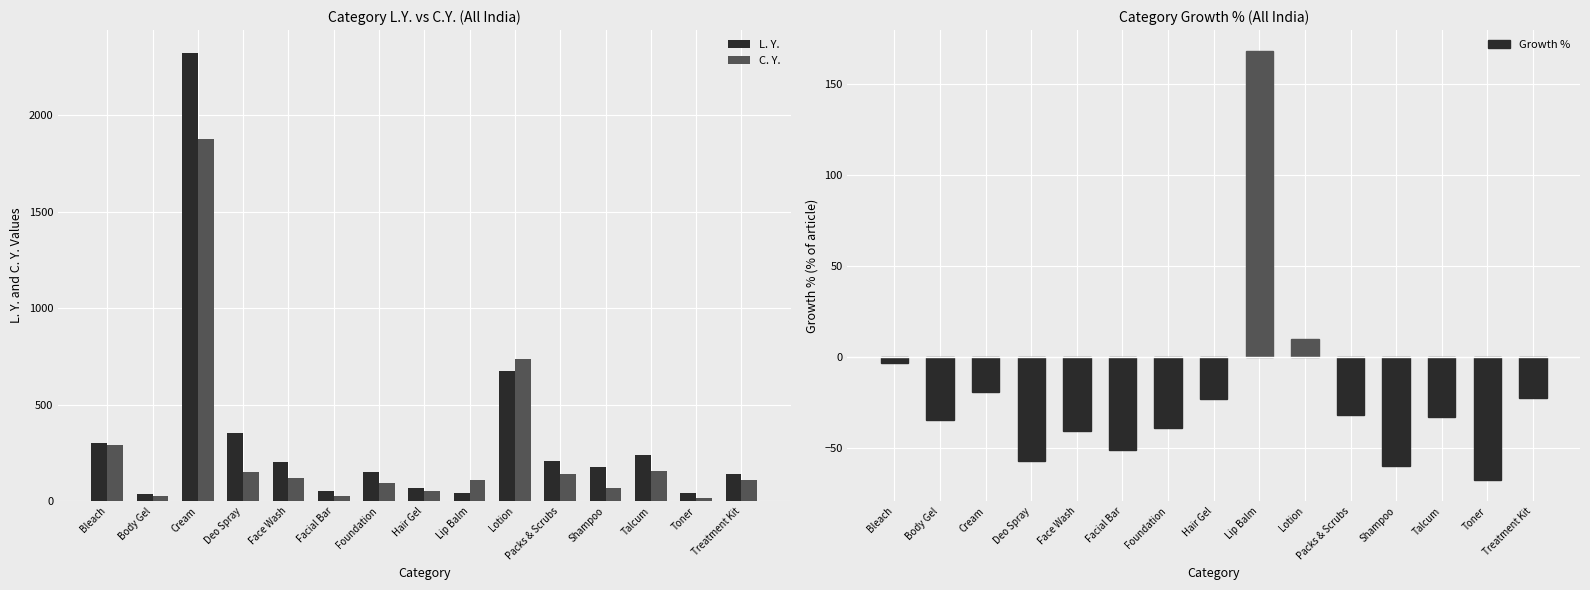

How many groups of bars are there?

15